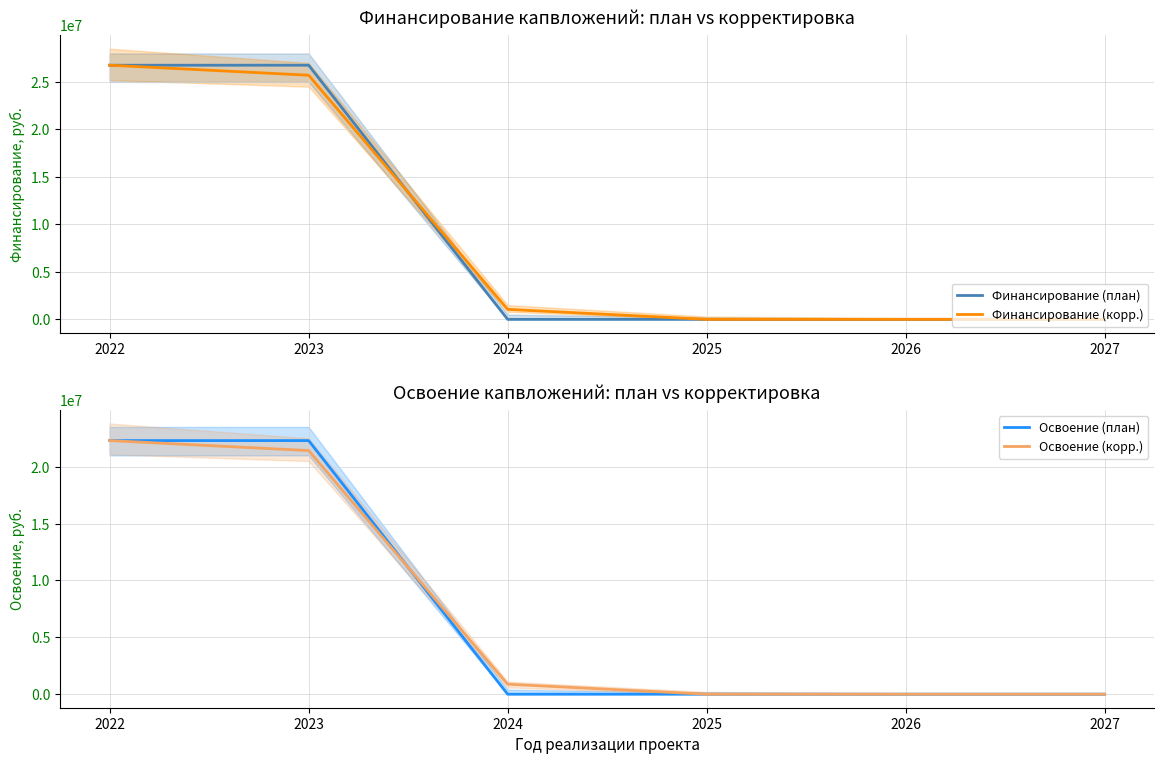

At how many categories does at least one series exceed 26231491?

2